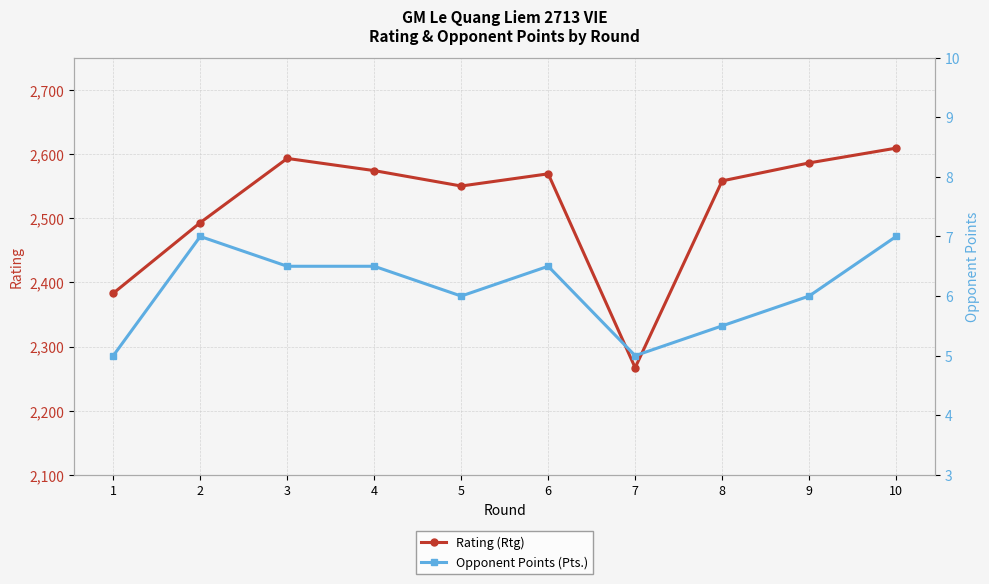

True or false: Opponent Points (Pts.) and Rating (Rtg) intersect in this chart.

False